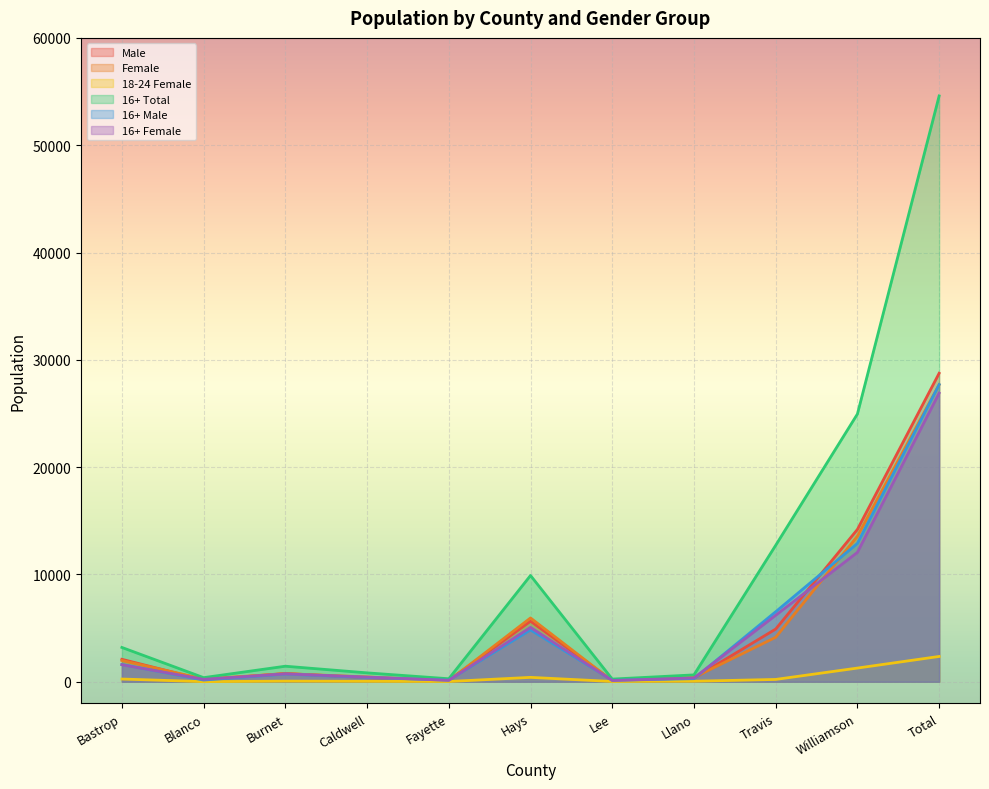

At how many categories does at least one series exceed 3310?

4